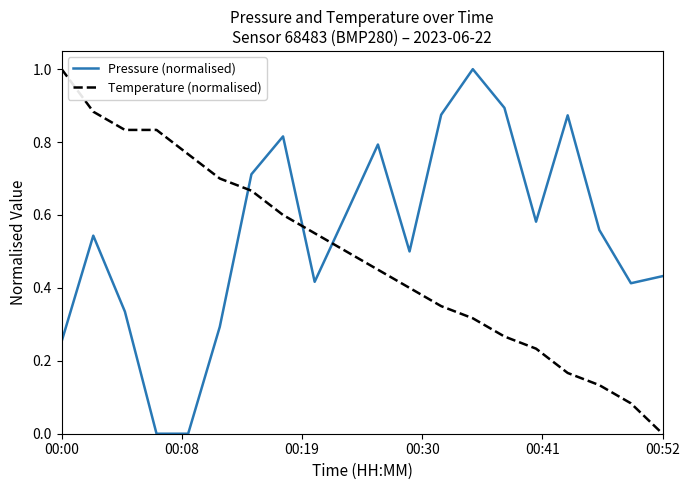

How many intersections are there between Pressure (normalised) and Temperature (normalised)?

3